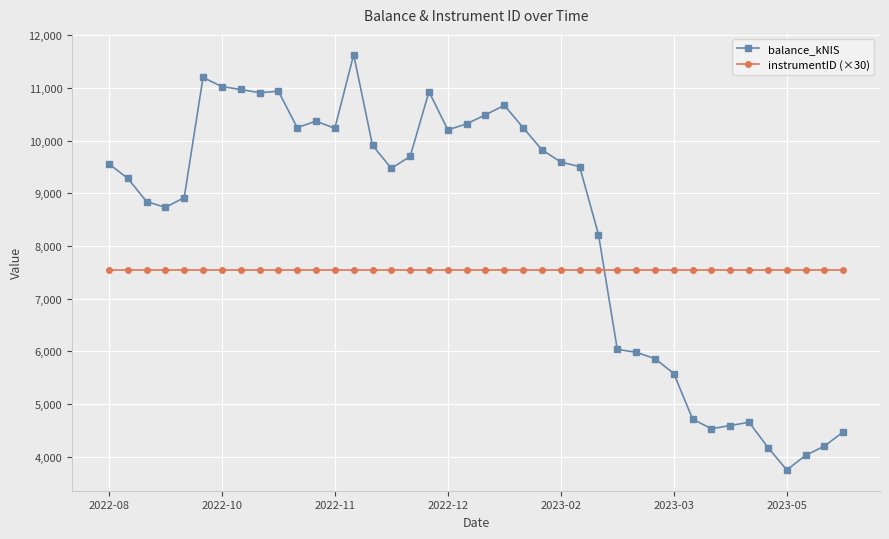

Which series ends up on top after the final intersection of instrumentID (×30) and balance_kNIS?

instrumentID (×30)